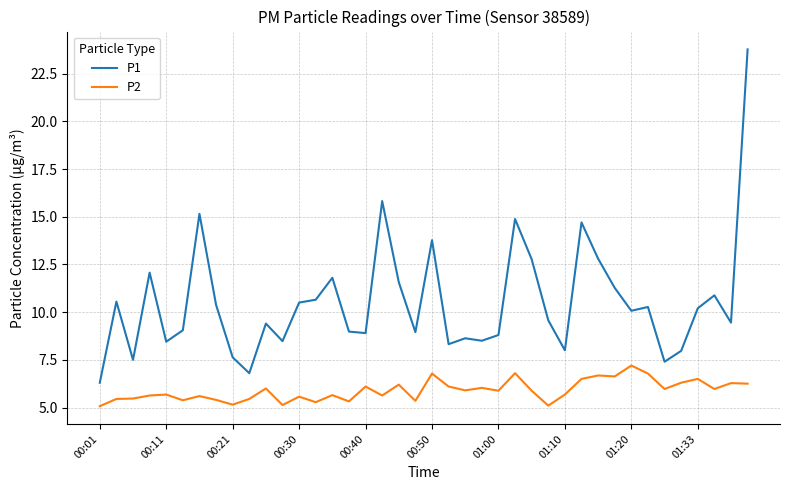

What are all the series names shown in the legend?

P1, P2